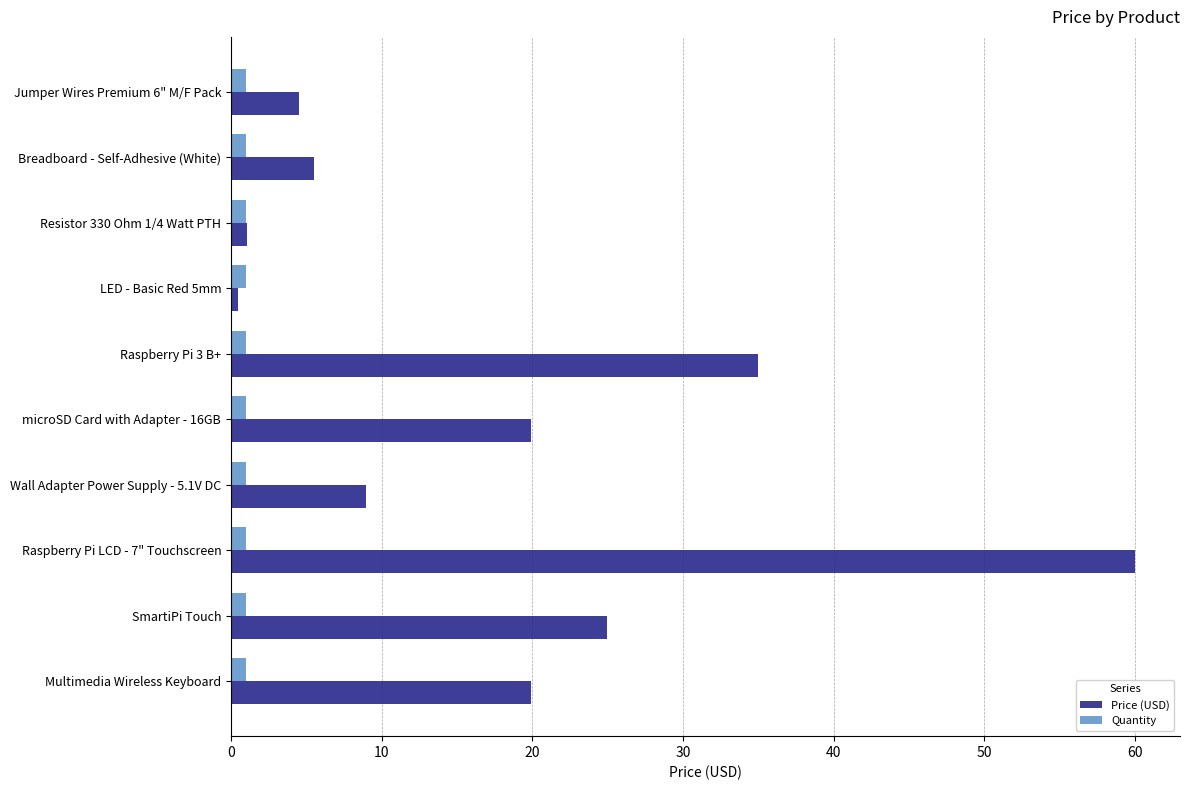

Is it true that Price (USD) equals 19.9 at Multimedia Wireless Keyboard?

True